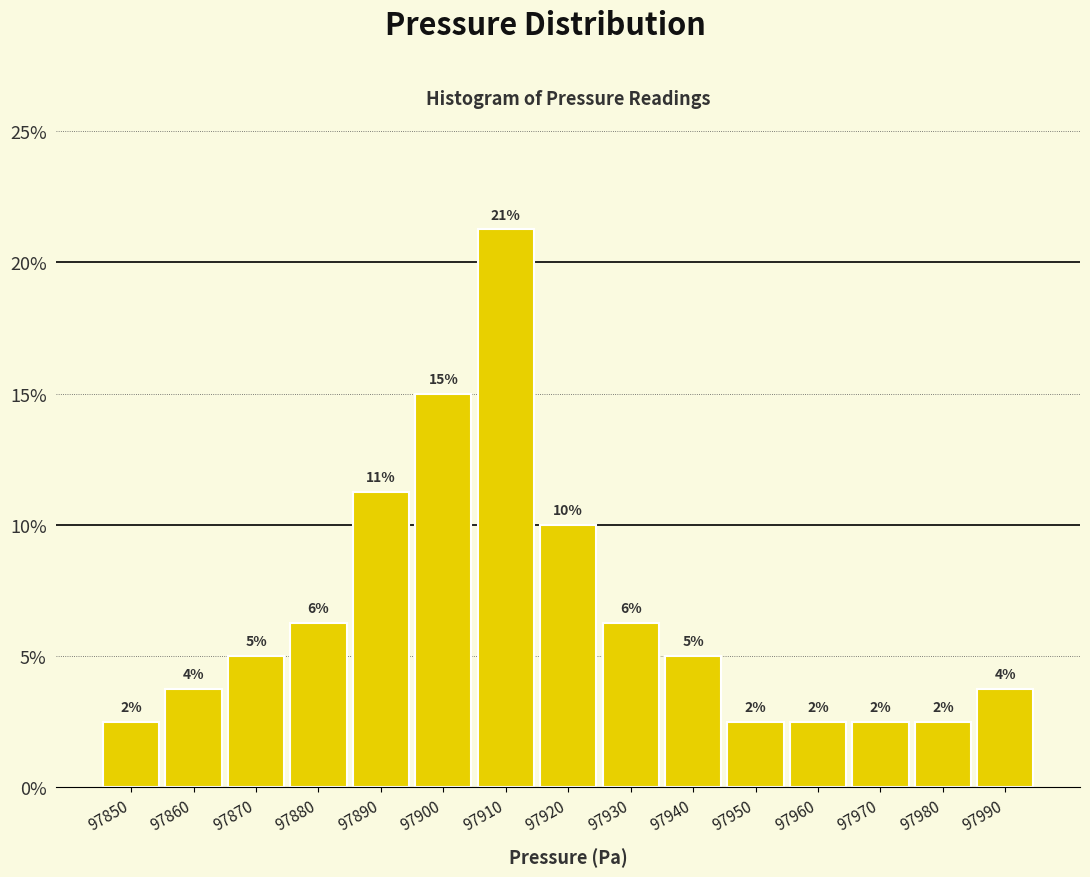

How many bars are there in total?

15